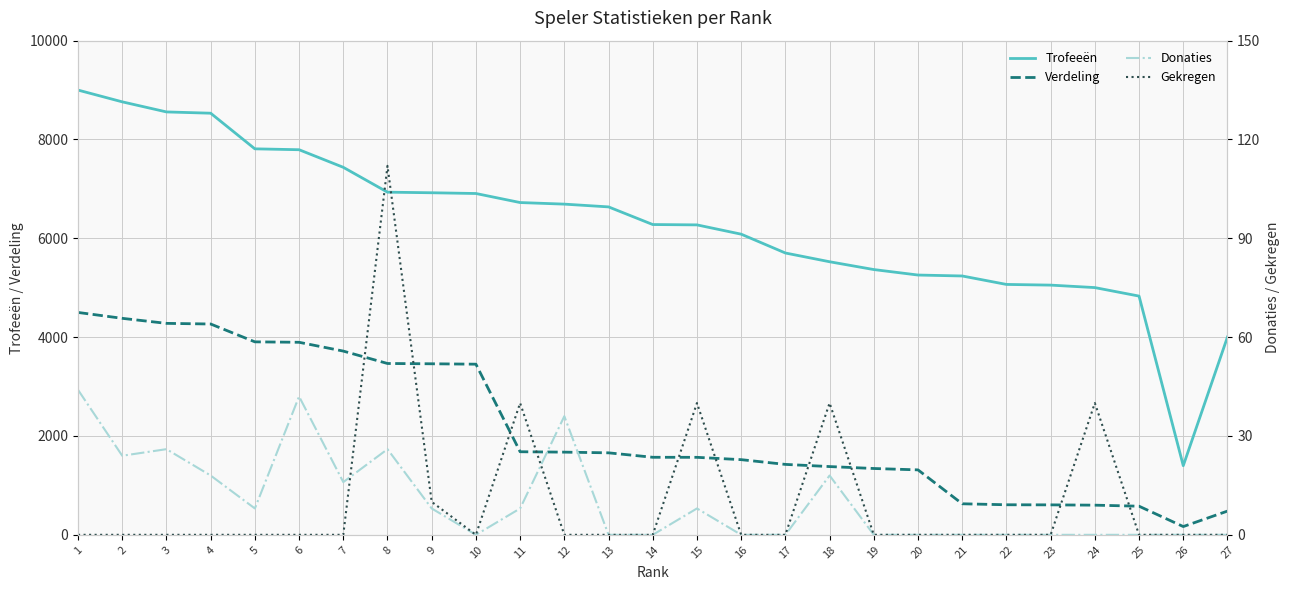

True or false: Verdeling has a value of 1689 at 9.

False